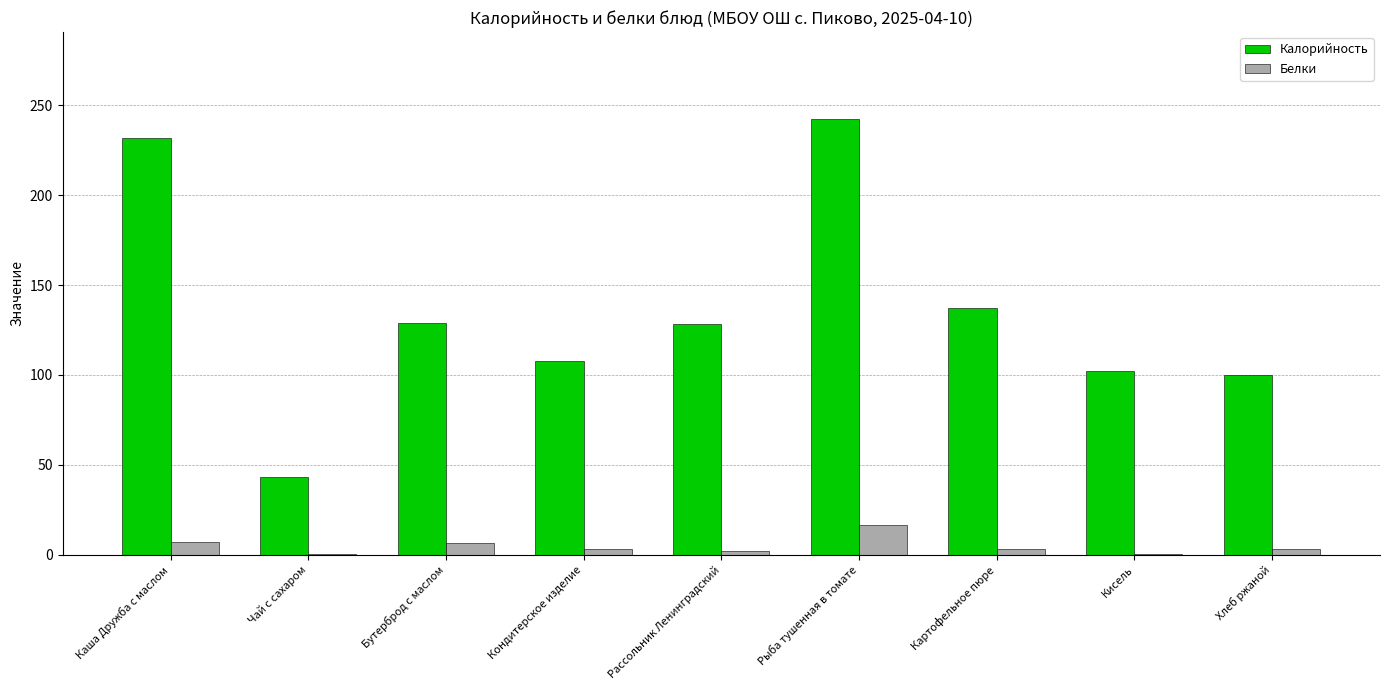

At which category is the sum across all series the highest?

Рыба тушенная в томате